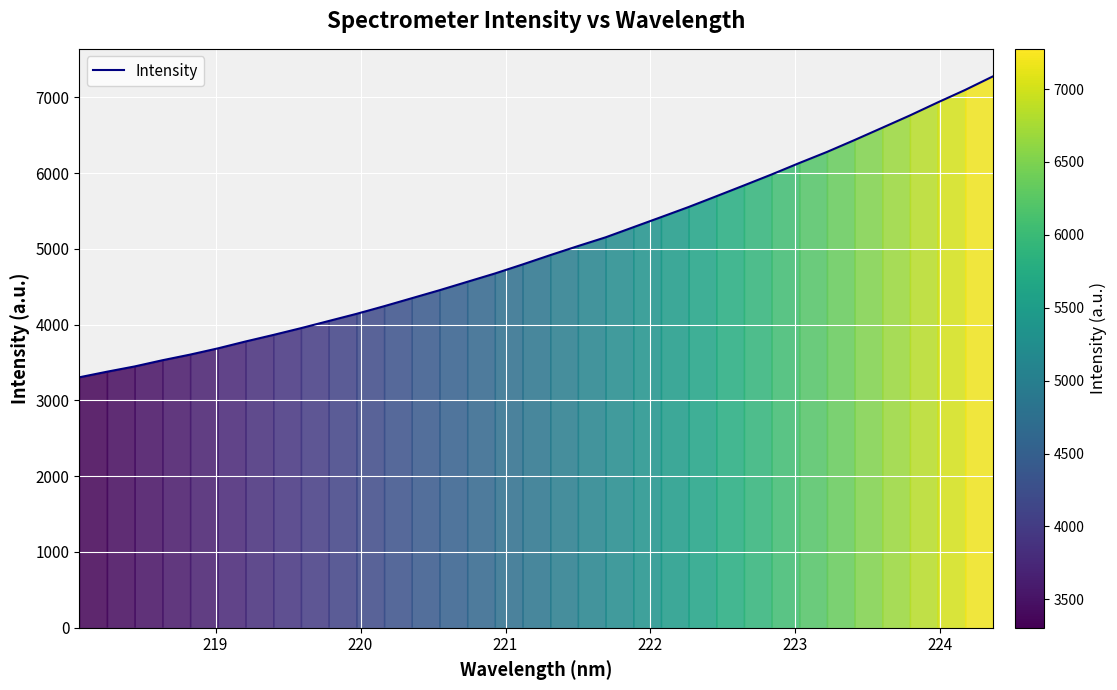

What is the greatest value displayed?

7275.9